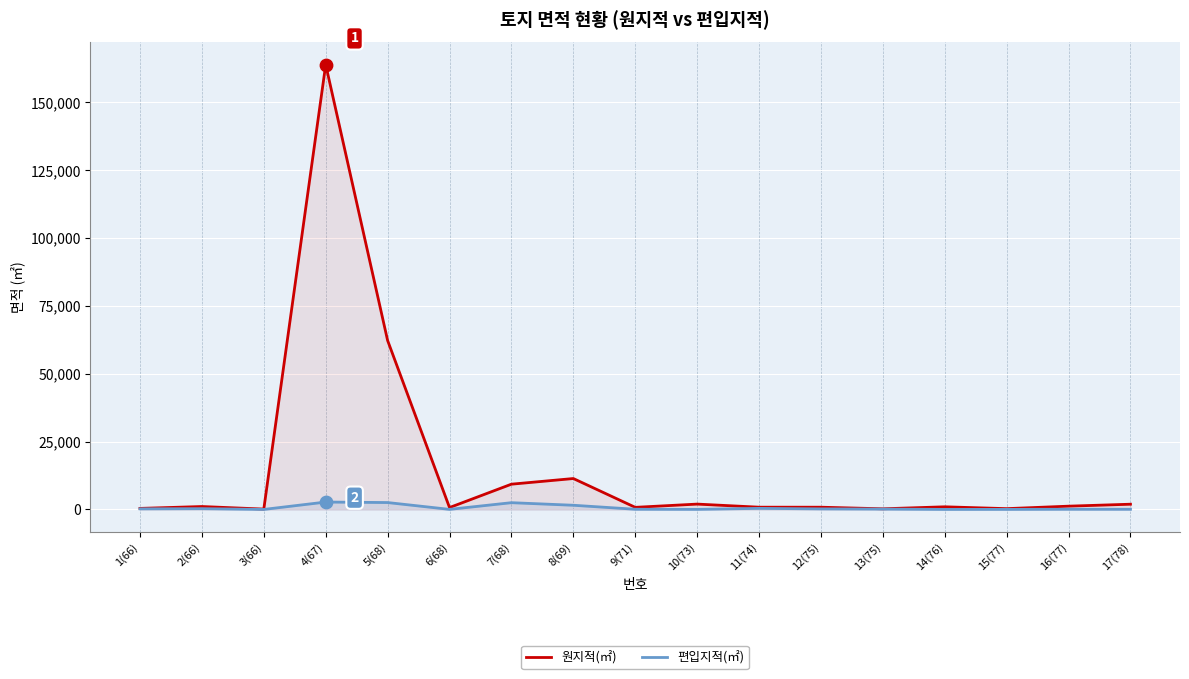

Which series reaches the maximum Y coordinate?

원지적(㎡)